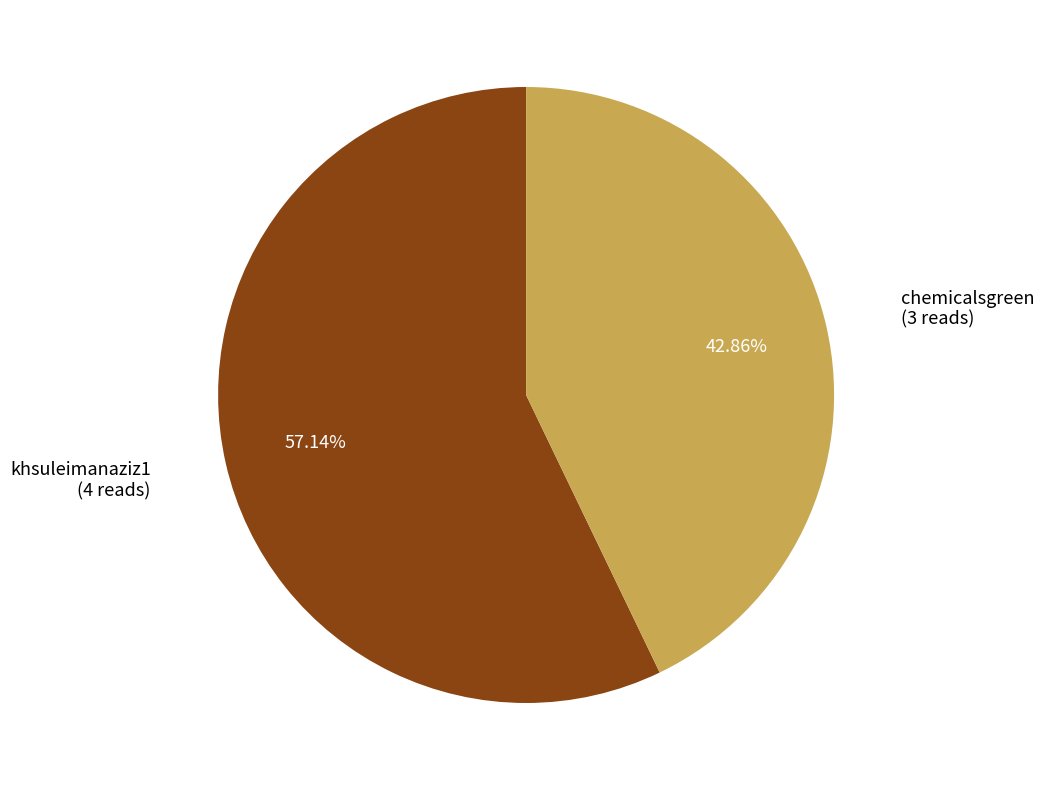

Which category has the smallest portion of the pie?

chemicalsgreen